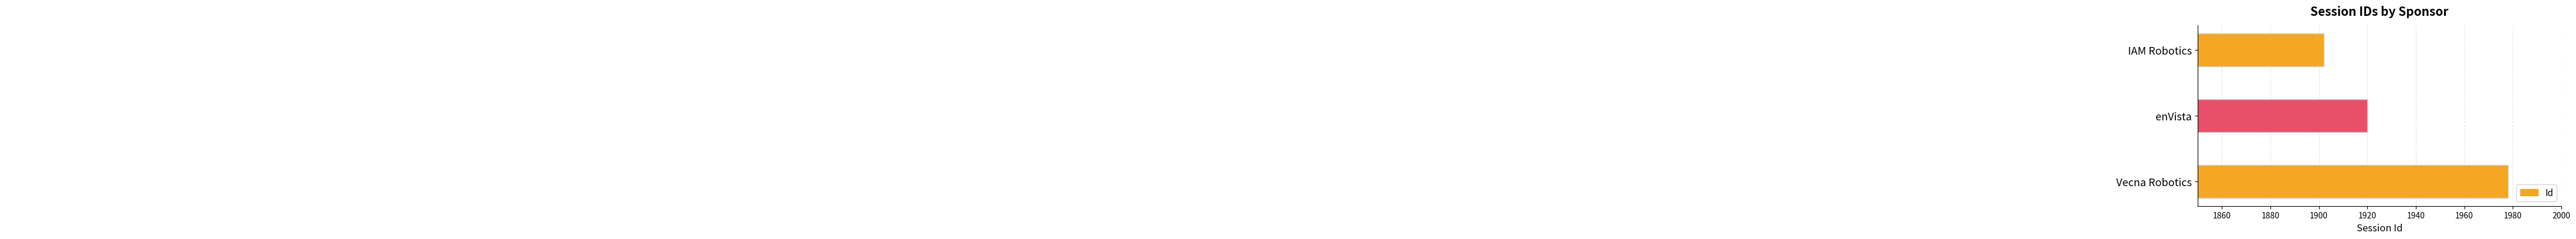

Rank the categories by value from highest to lowest.

Vecna Robotics, enVista, IAM Robotics